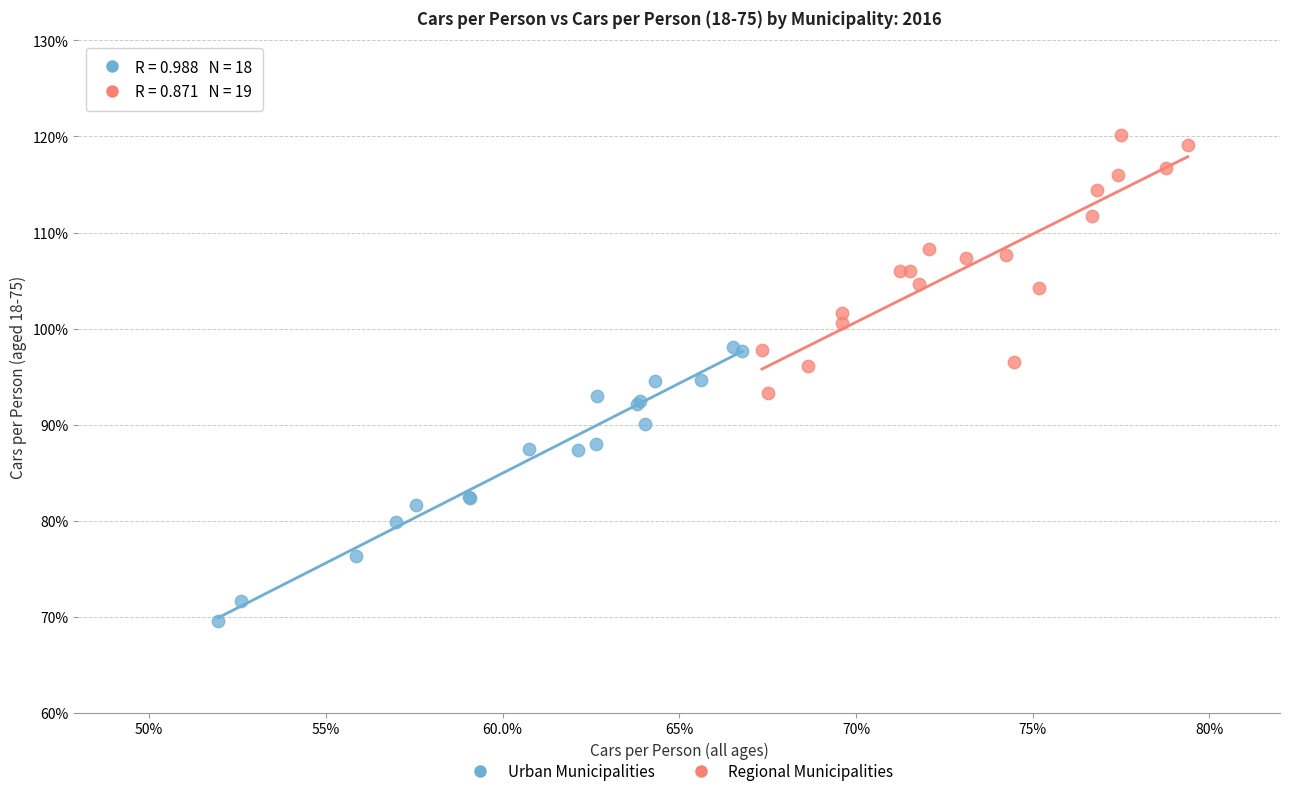

What are all the series names shown in the legend?

Urban Municipalities, Regional Municipalities